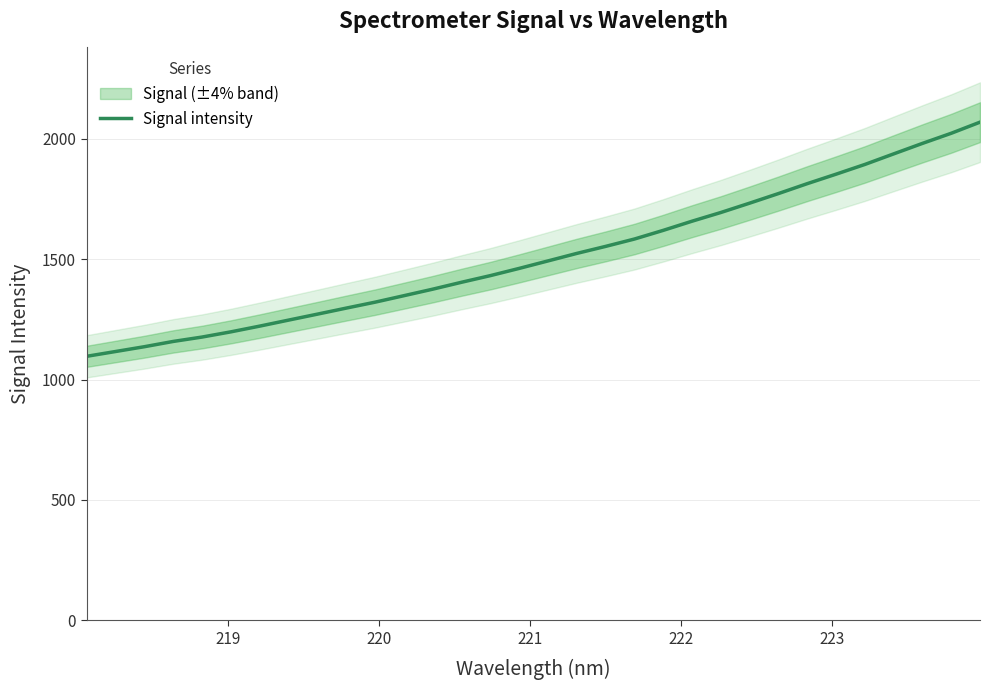

What is the highest value of the Signal intensity series?

2069.2